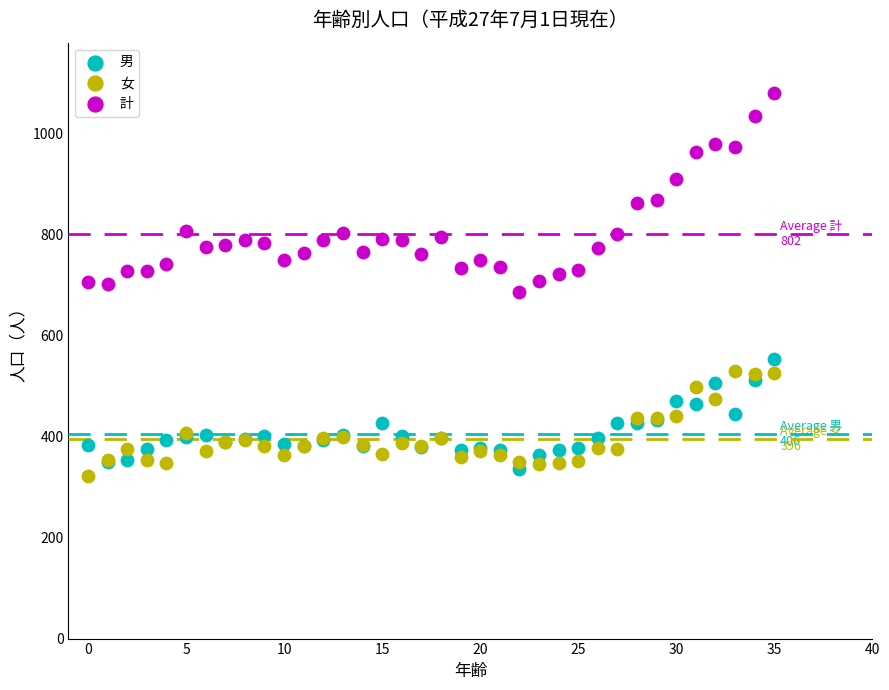

Which series contains the highest Y value?

計